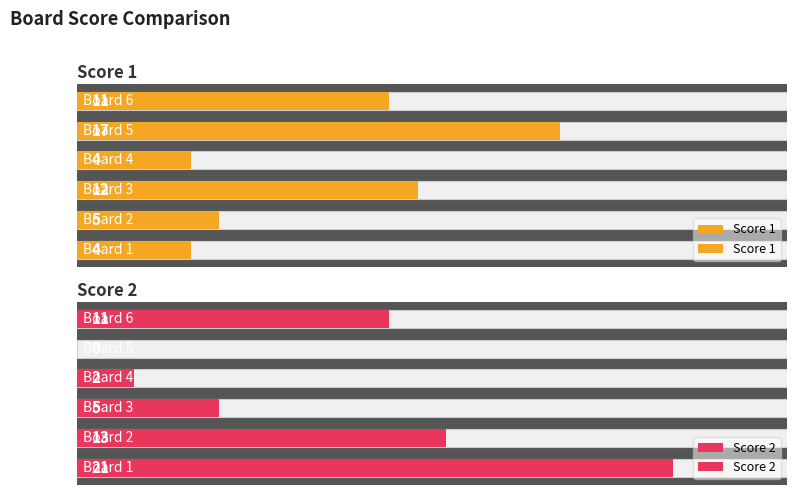

Reading left to right, extract all data points from this chart.

Score 1: 4	5	12	4	17	11
Score 2: 21	13	5	2	0	11